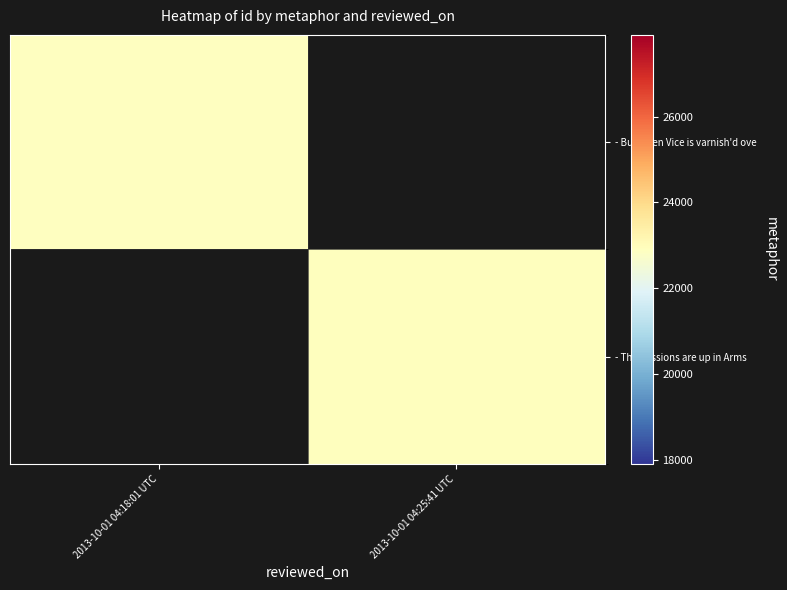

The - But when Vice is varnish'd ove series shows 32381.8 at 2013-10-01 04:18:01 UTC. True or false?

False